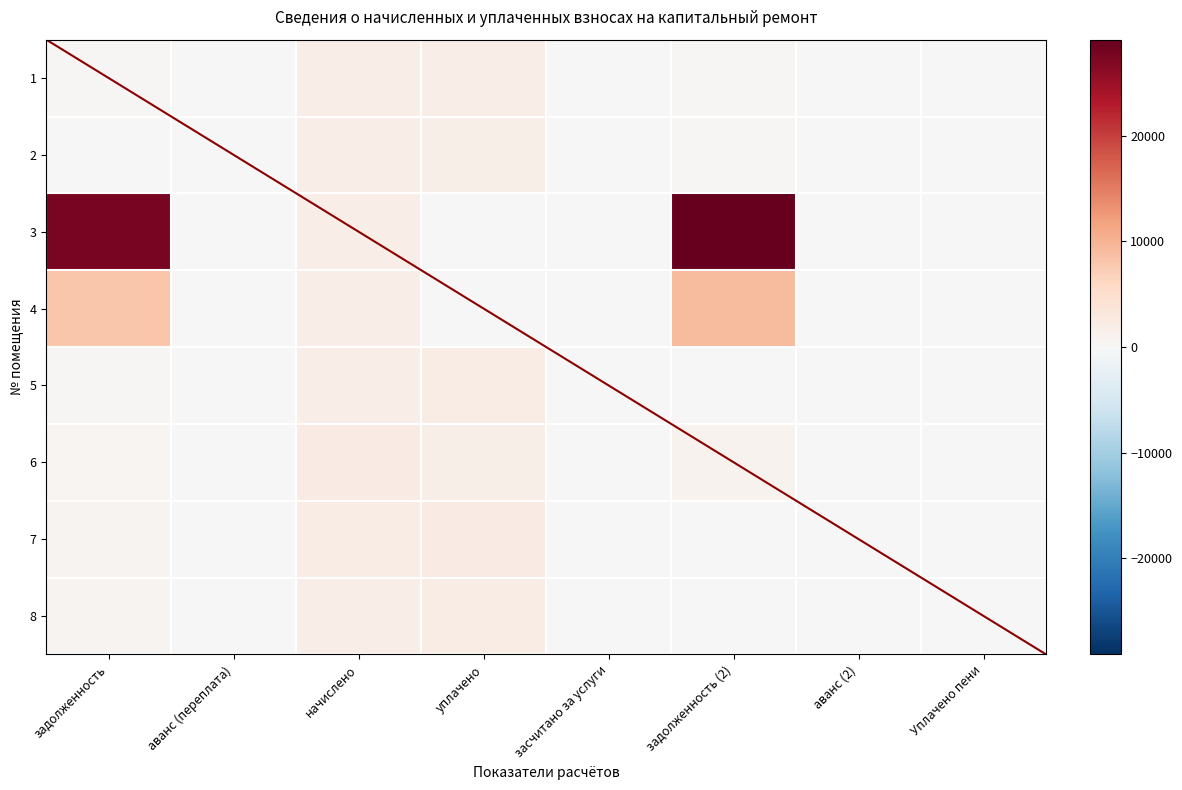

Between начислено and засчитано за услуги, which is larger?

начислено